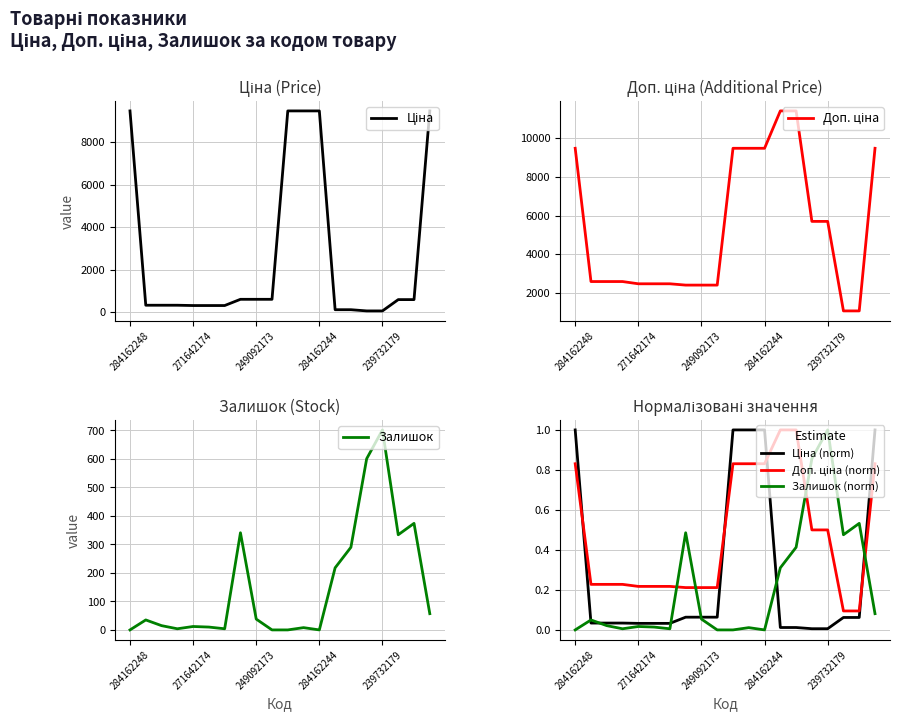

What is the highest value of the Залишок (norm) series?

1.0